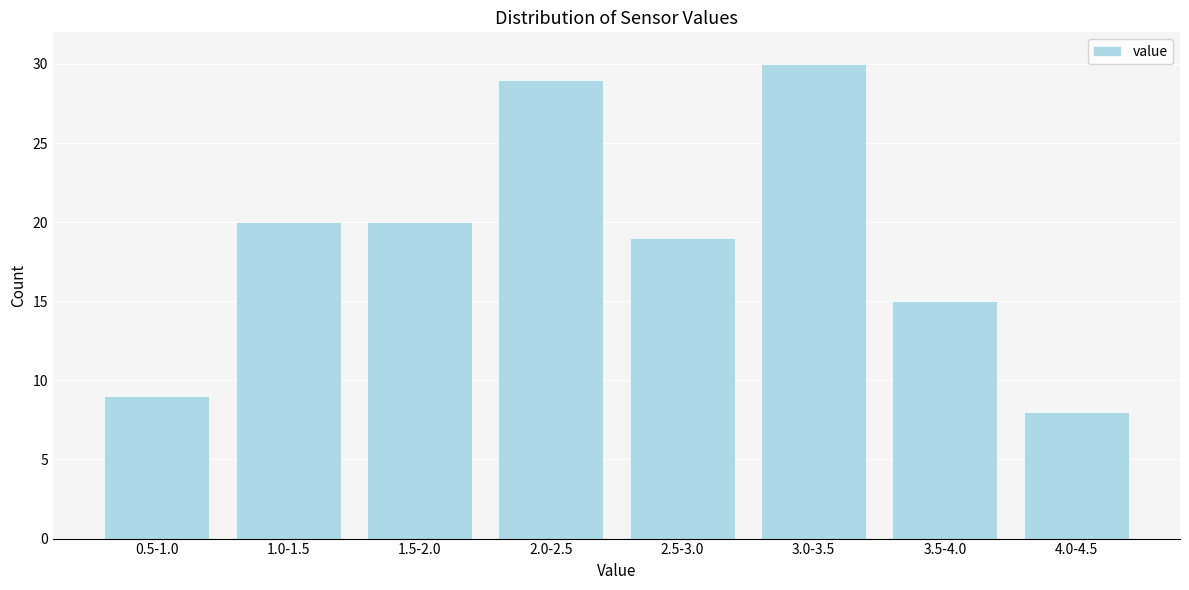

Reading right to left, extract all data points from this chart.

4.0-4.5=8	3.5-4.0=15	3.0-3.5=30	2.5-3.0=19	2.0-2.5=29	1.5-2.0=20	1.0-1.5=20	0.5-1.0=9